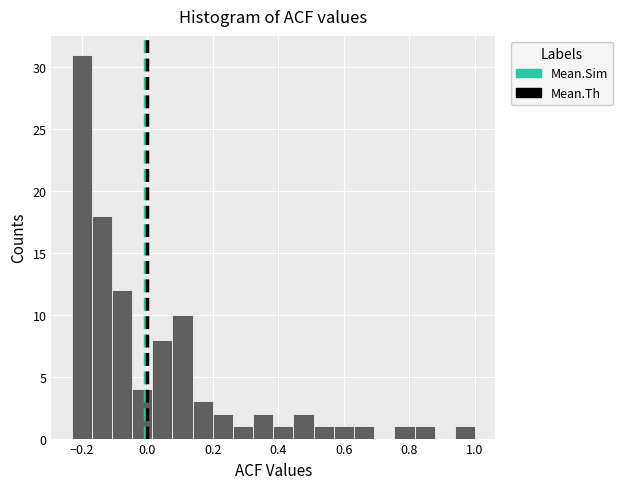

Around what value on the x-axis is the tallest bar? Give the approximate position of its centre, as read against the axis.

-0.20